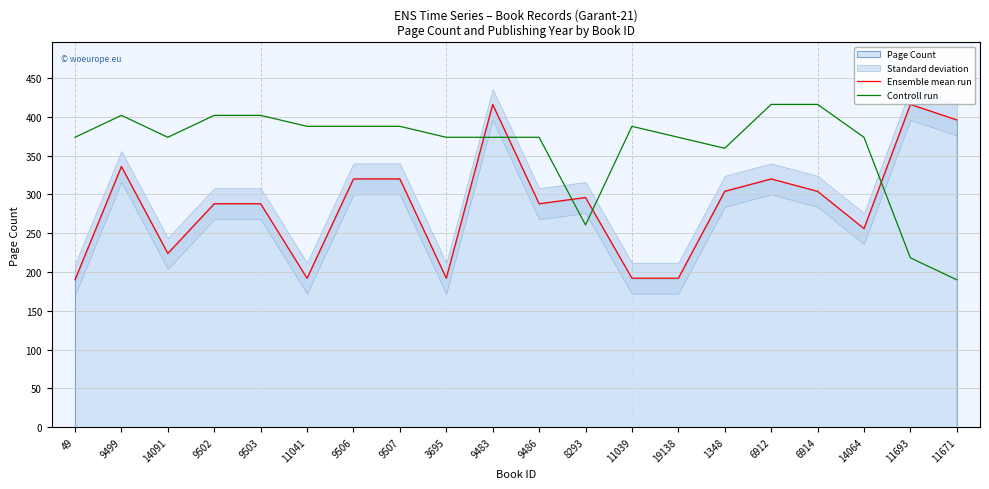

True or false: Ensemble mean run has a value of 131.0 at 9502.

False